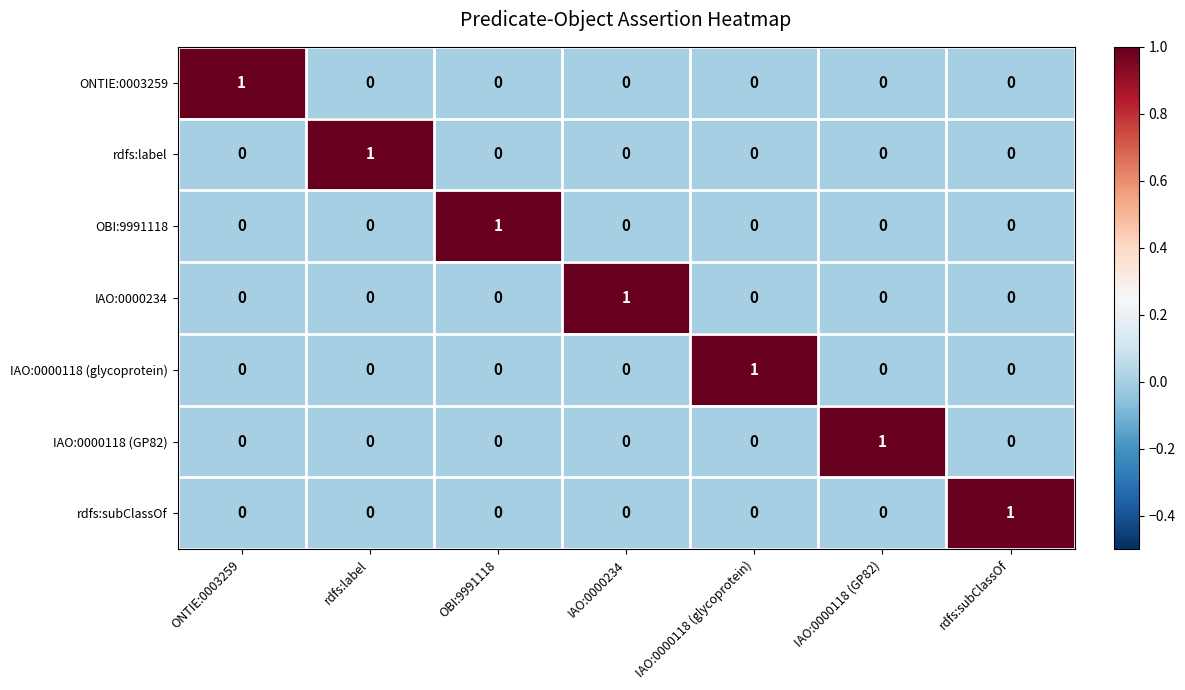

How many categories are shown in the chart?

7